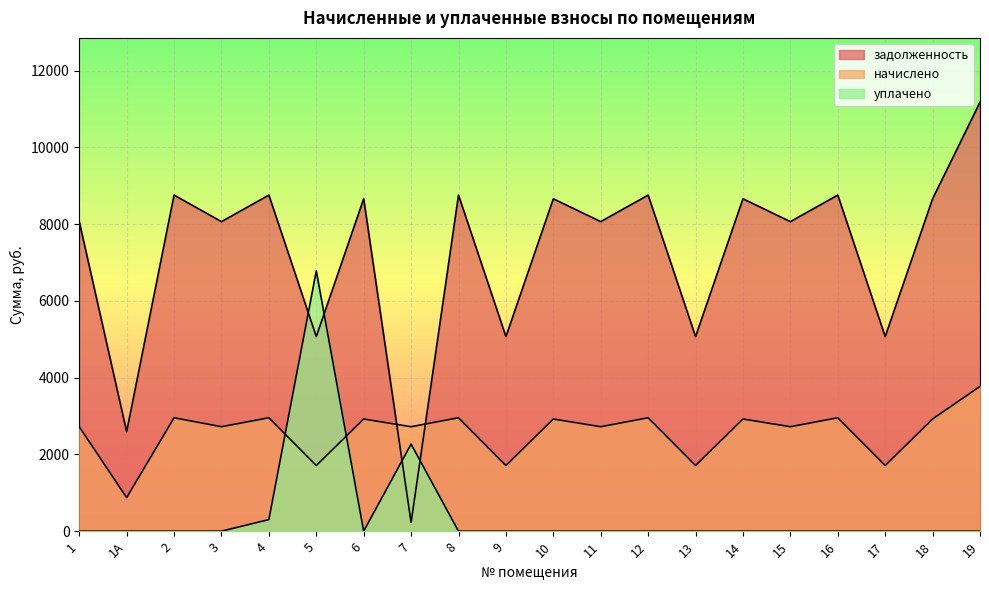

The уплачено series shows 3838.0 at 1А. True or false?

False